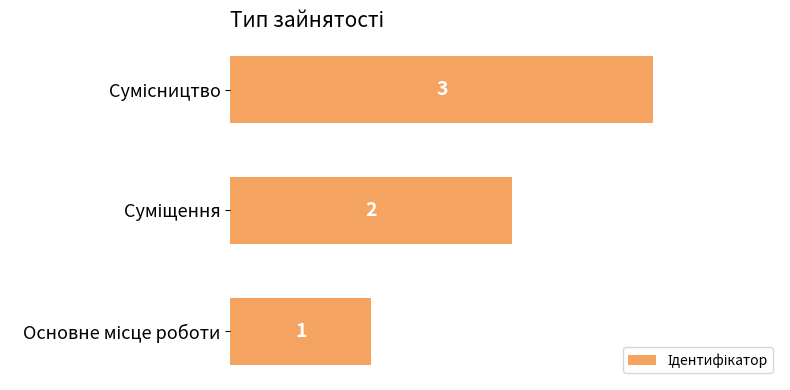

What is the maximum value shown in the chart?

3